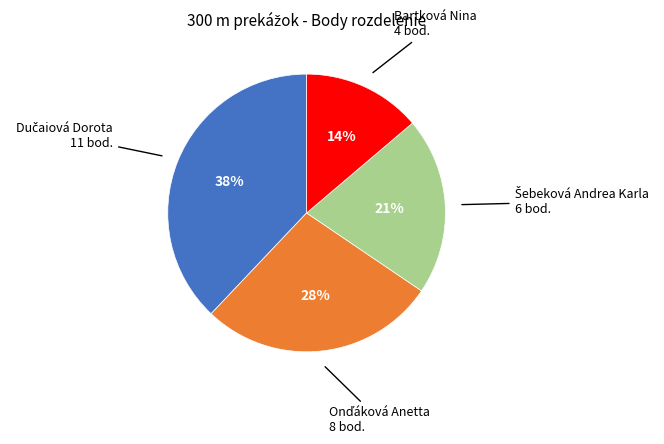

Is there a majority slice in this chart?

No